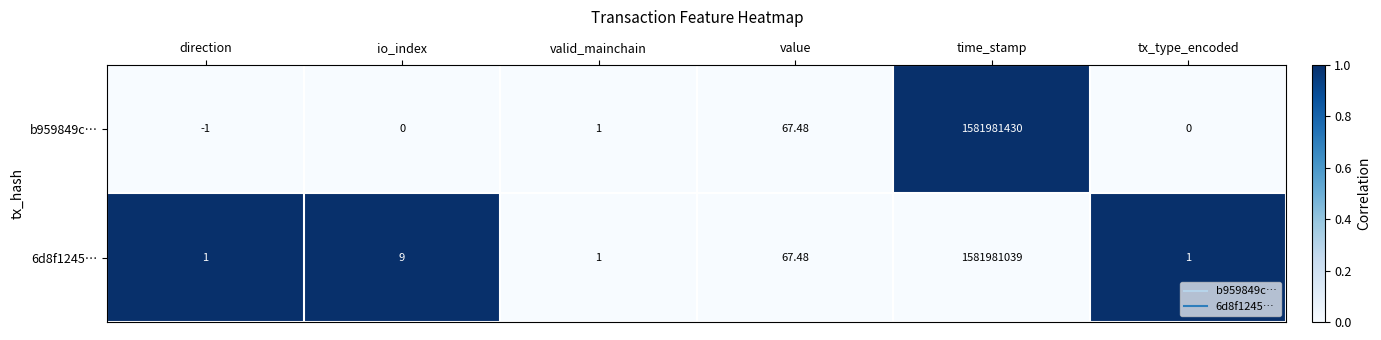

How many data points does each series have?

6